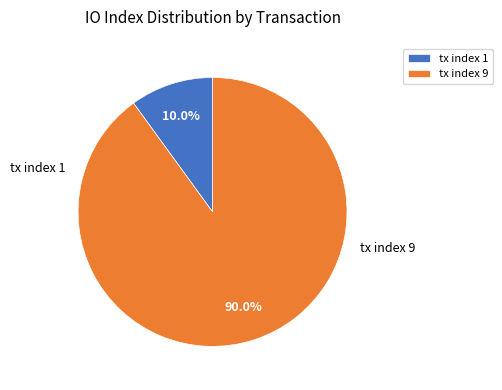

What percentage do tx index 9 and tx index 1 together represent?

100.0%